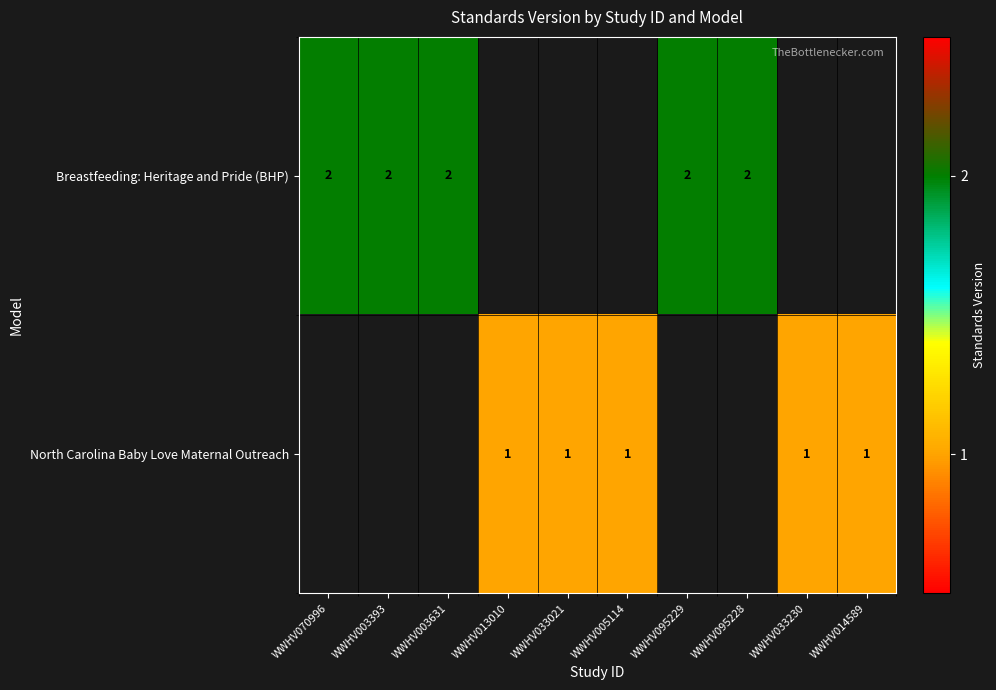

Count the number of data series in this chart.

2